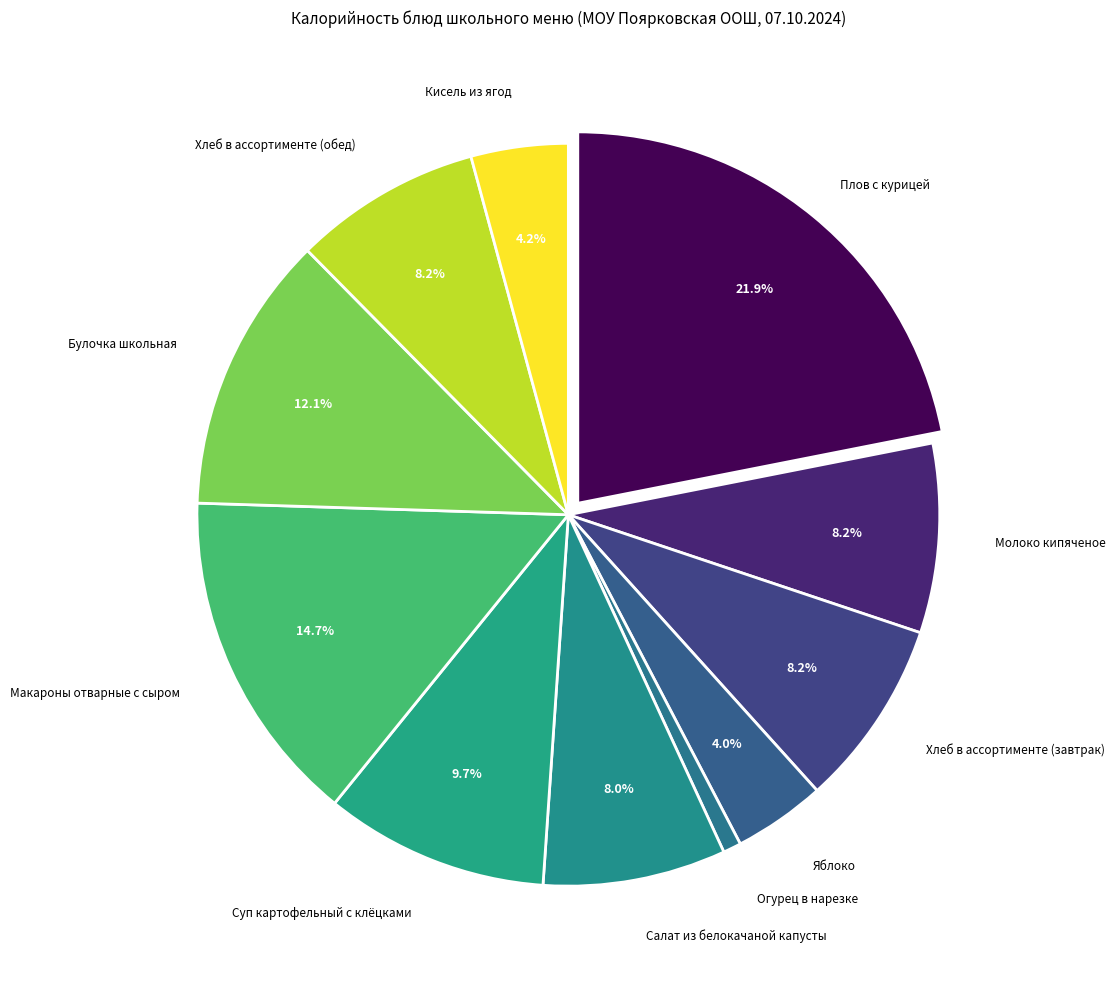

Is there a majority slice in this chart?

No